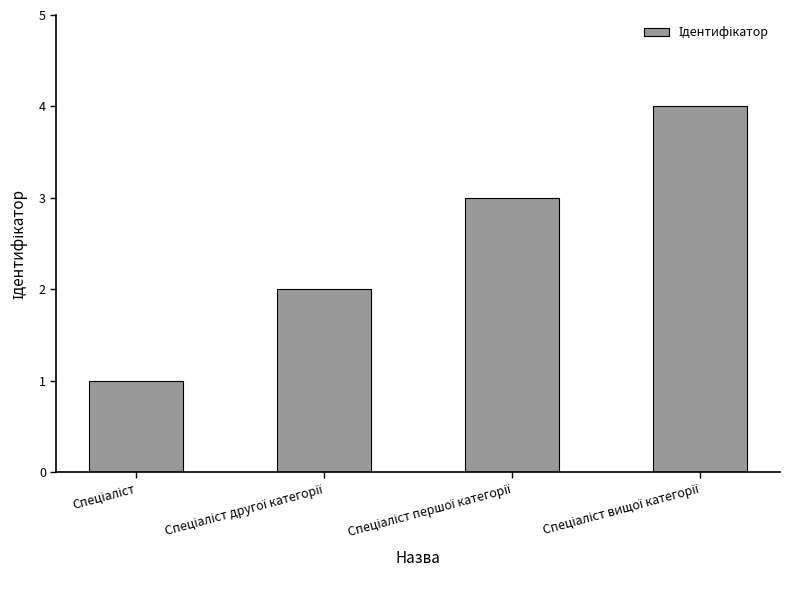

How many values are below 3?

2